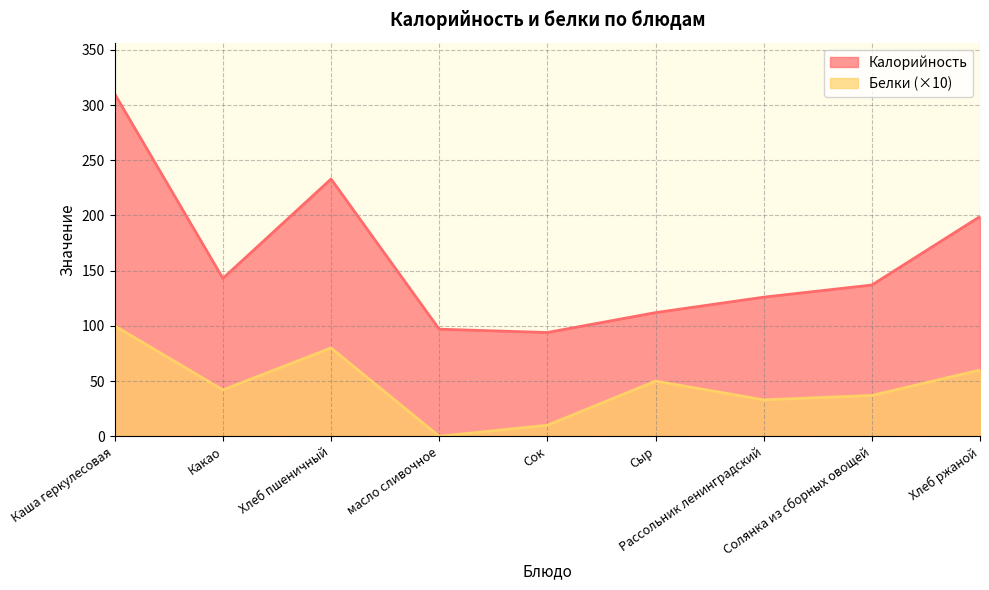

Between Рассольник ленинградский and Хлеб ржаной, which is larger?

Хлеб ржаной